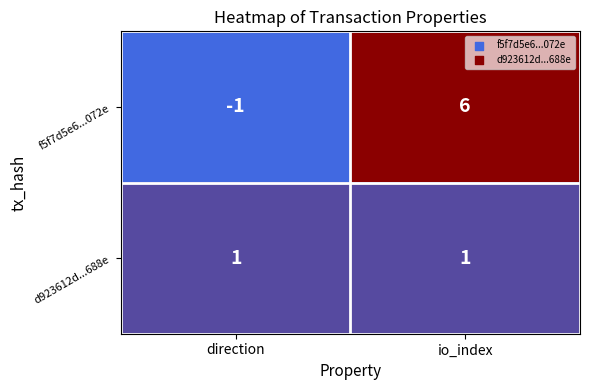

List the series in order of their peak value, highest first.

f5f7d5e6...072e, d923612d...688e